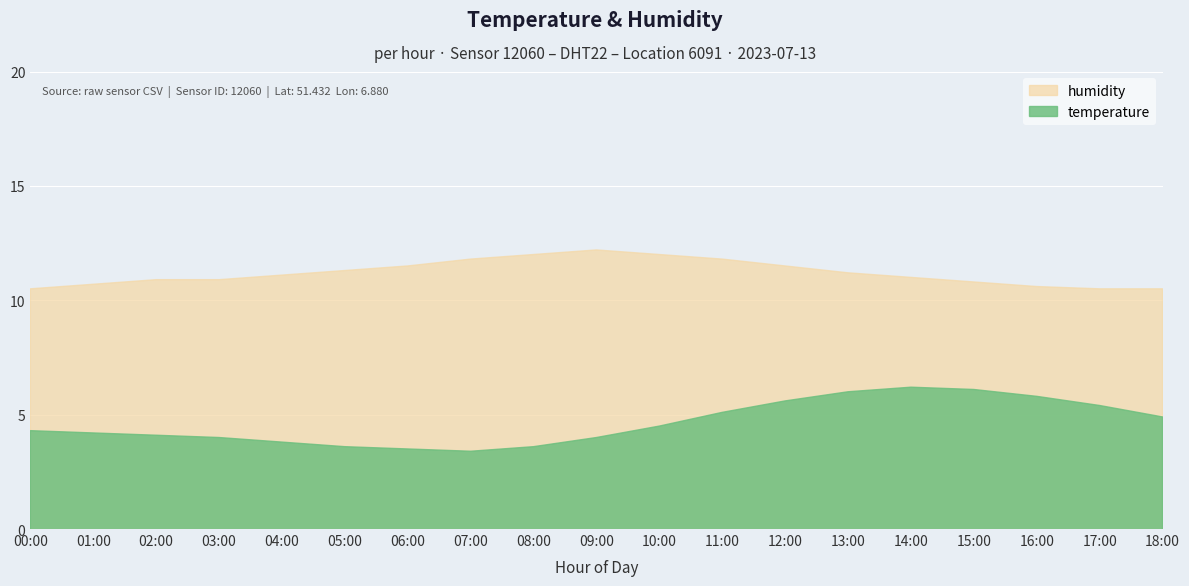

What is the spread (max minus min) of values at 16:00?

4.8